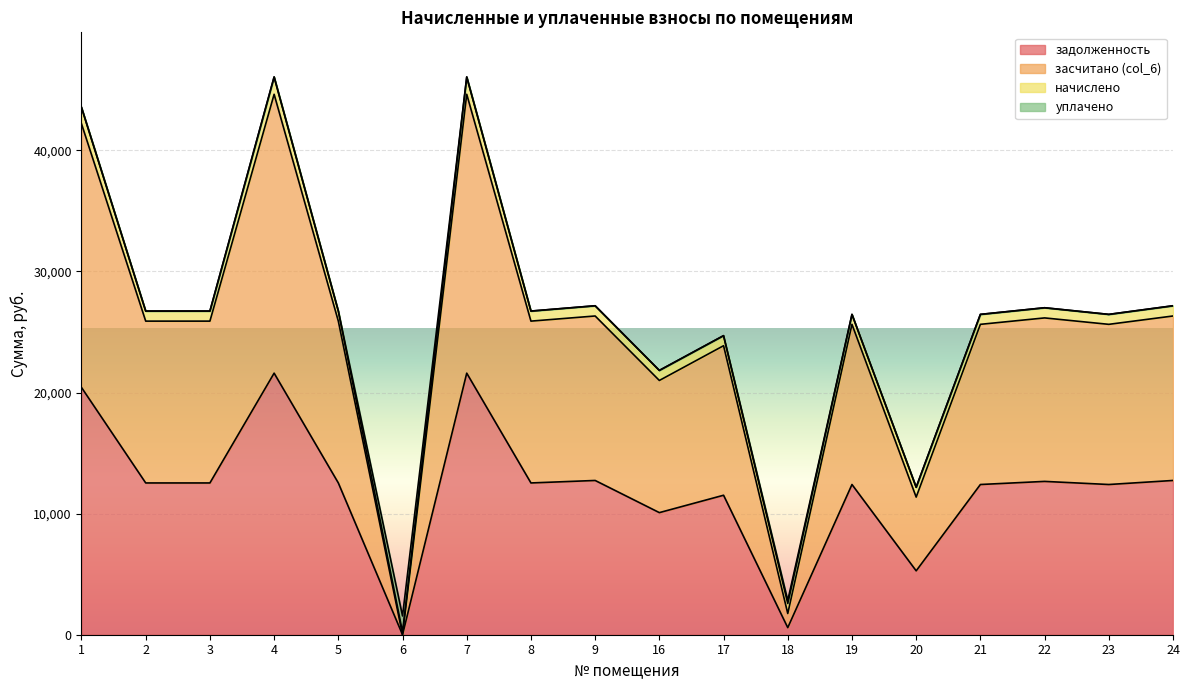

What is the highest value of the задолженность series?

21596.9